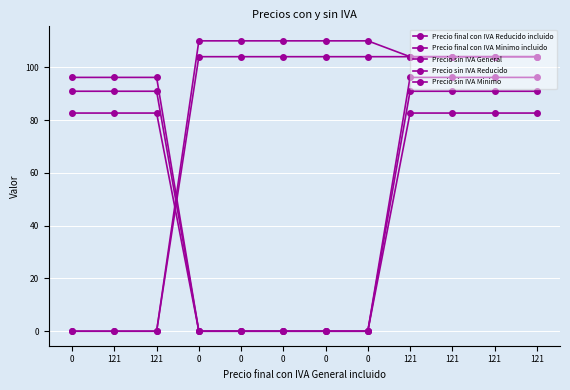

How many lines are shown in the chart?

5